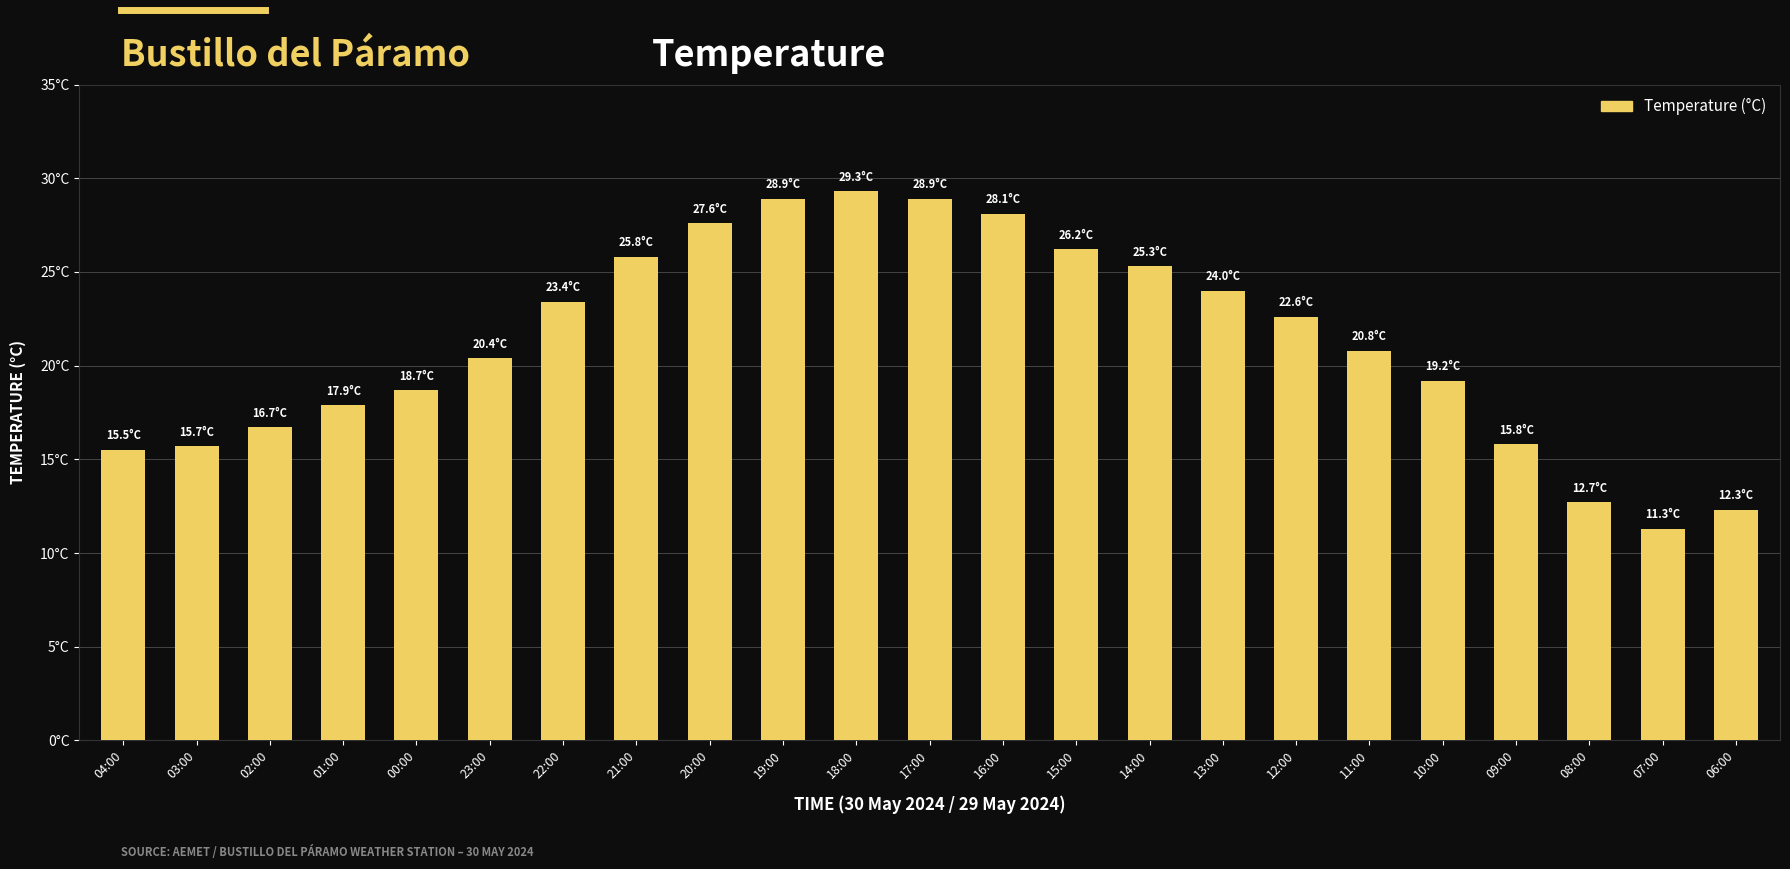

What is the approximate value at 22:00?

23.4